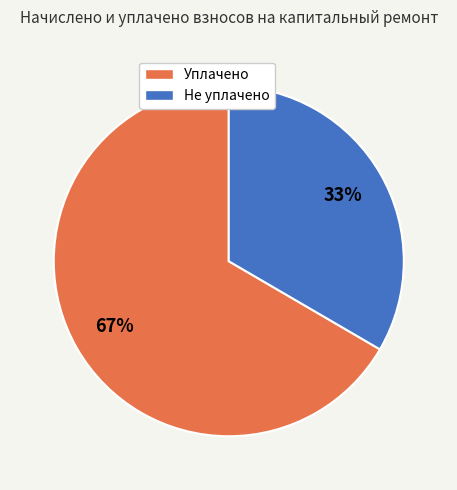

What percentage is the Уплачено slice, to the nearest percent?

67%